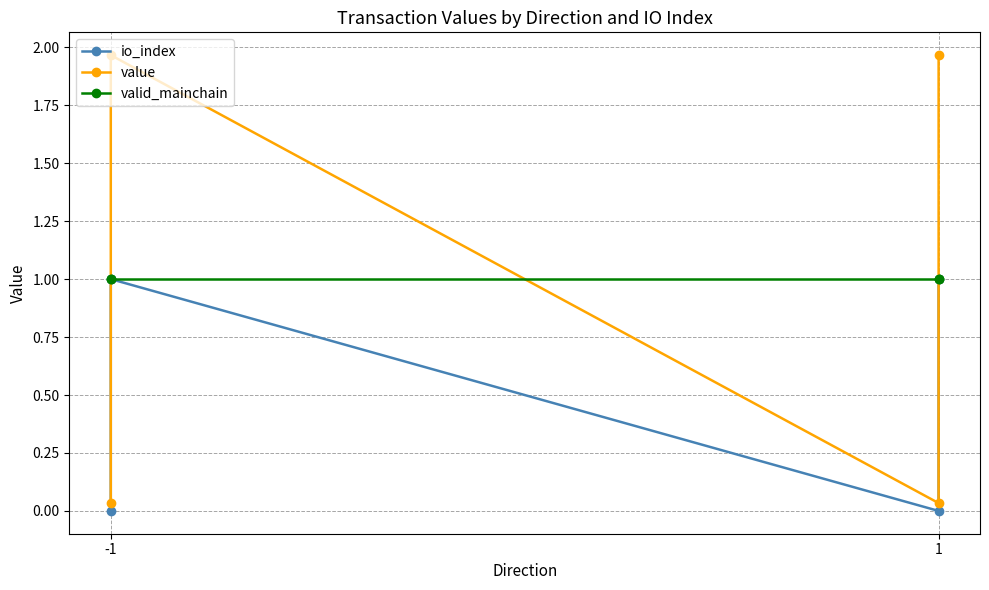

The value of io_index at 1 is 1.6. True or false?

False